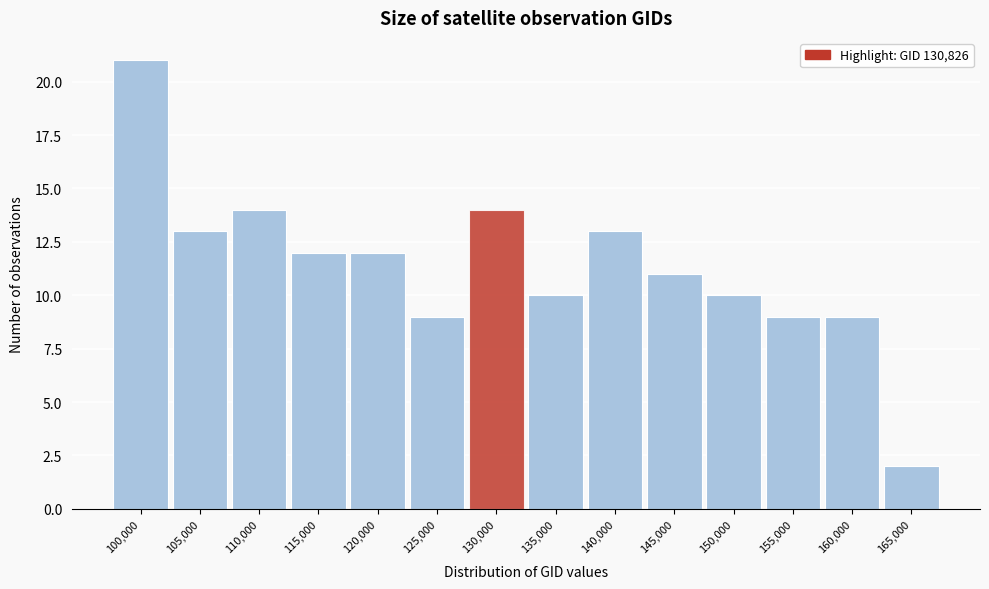

Reading left to right, list all the values displayed in this chart.

21	13	14	12	12	9	14	10	13	11	10	9	9	2